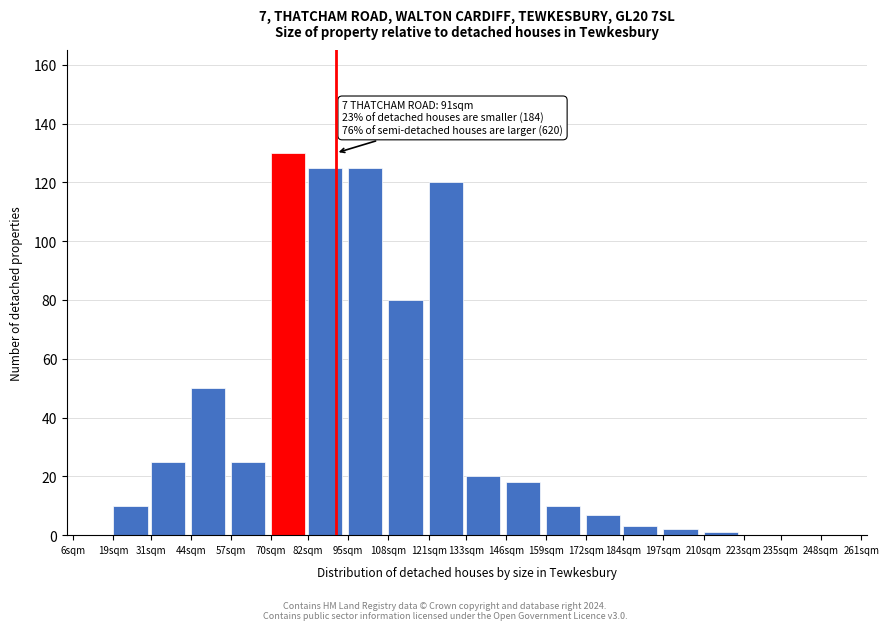

Reading left to right, extract all data points from this chart.

6sqm=0	19sqm=10	31sqm=25	44sqm=50	57sqm=25	70sqm=130	82sqm=125	95sqm=125	108sqm=80	121sqm=120	133sqm=20	146sqm=18	159sqm=10	172sqm=7	184sqm=3	197sqm=2	210sqm=1	223sqm=0	235sqm=0	248sqm=0